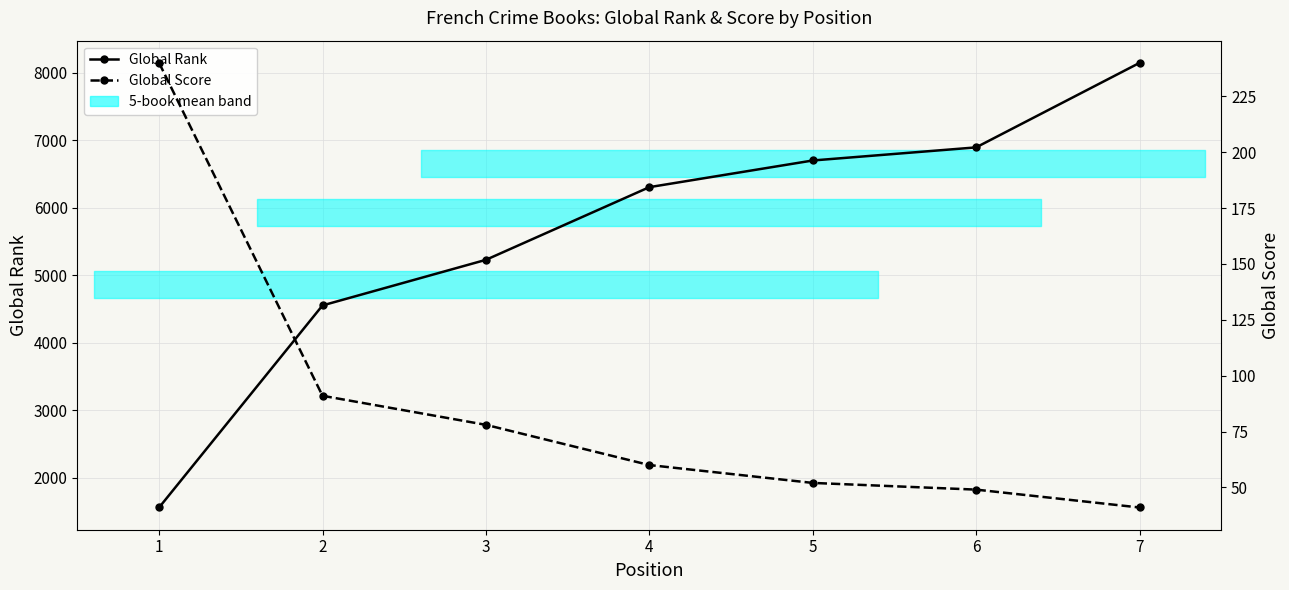

Rank the series by their maximum value, from lowest to highest.

Global Score, Global Rank